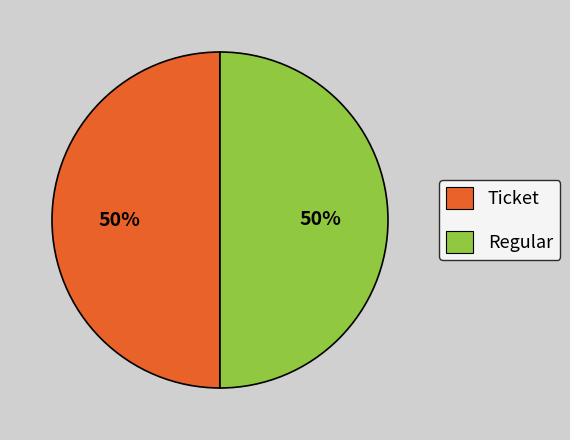

To the nearest percent, what portion does Ticket represent?

50%